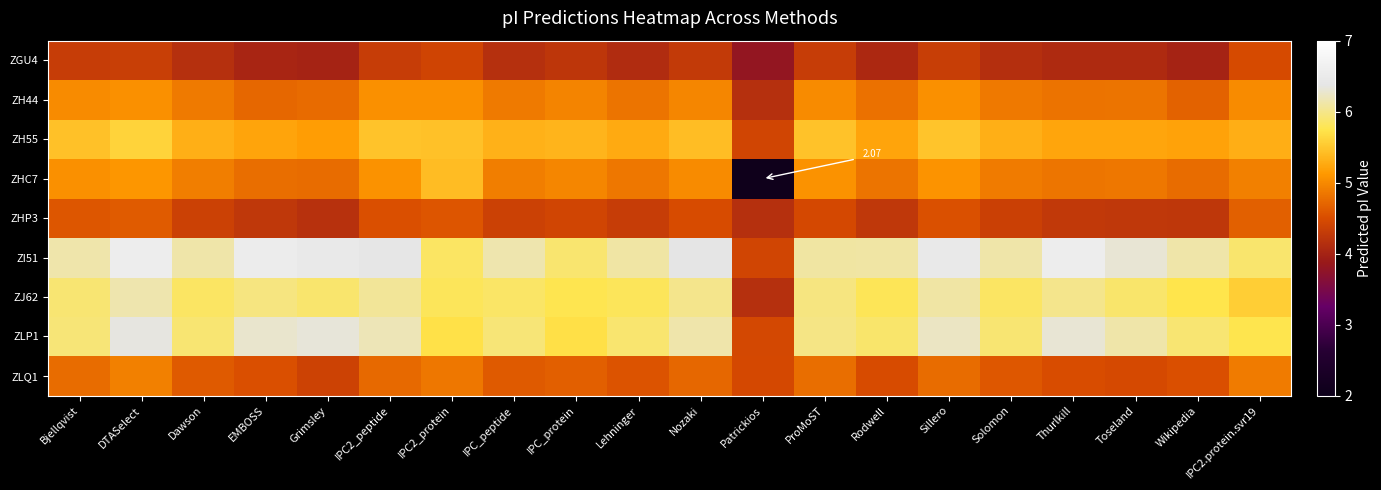

What is the spread (max minus min) of values at Thurlkill?

2.5